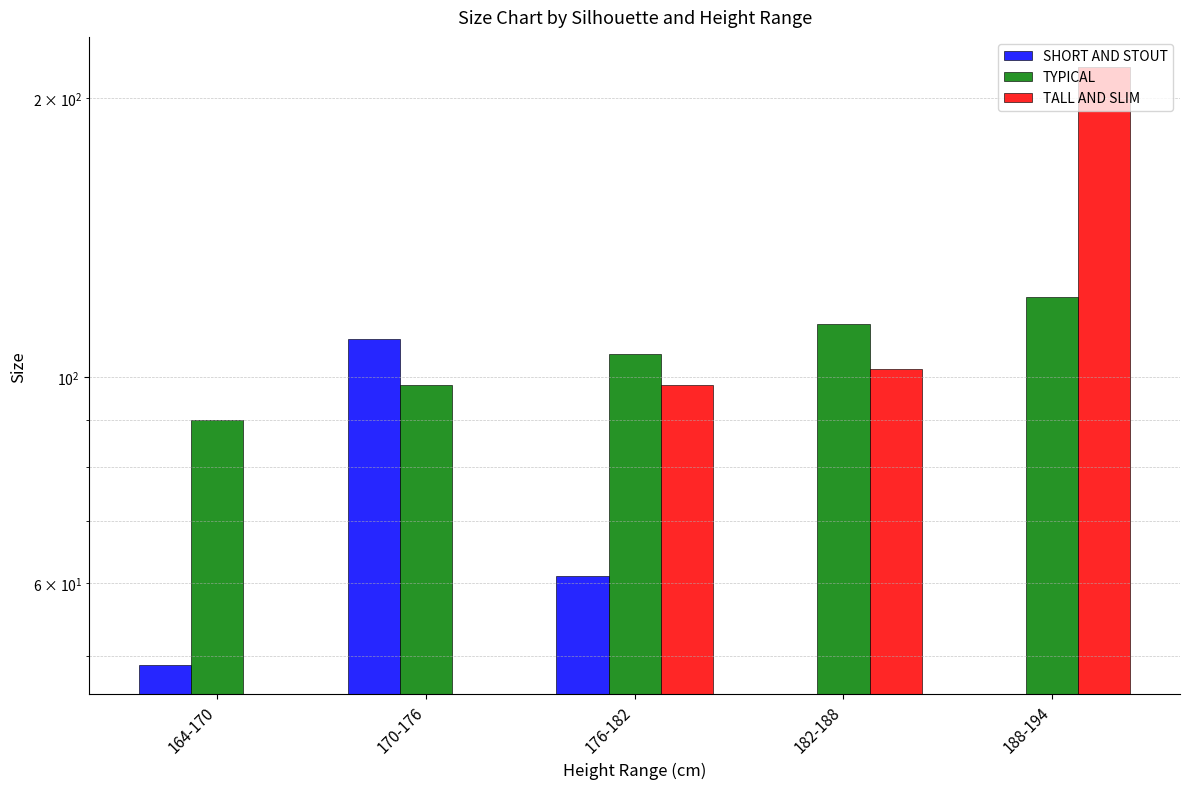

Reading right to left, transcribe all the data shown in this chart.

SHORT AND STOUT: 188-194=0	182-188=0	176-182=61	170-176=110	164-170=49
TYPICAL: 188-194=122	182-188=114	176-182=106	170-176=98	164-170=90
TALL AND SLIM: 188-194=216	182-188=102	176-182=98	170-176=0	164-170=0